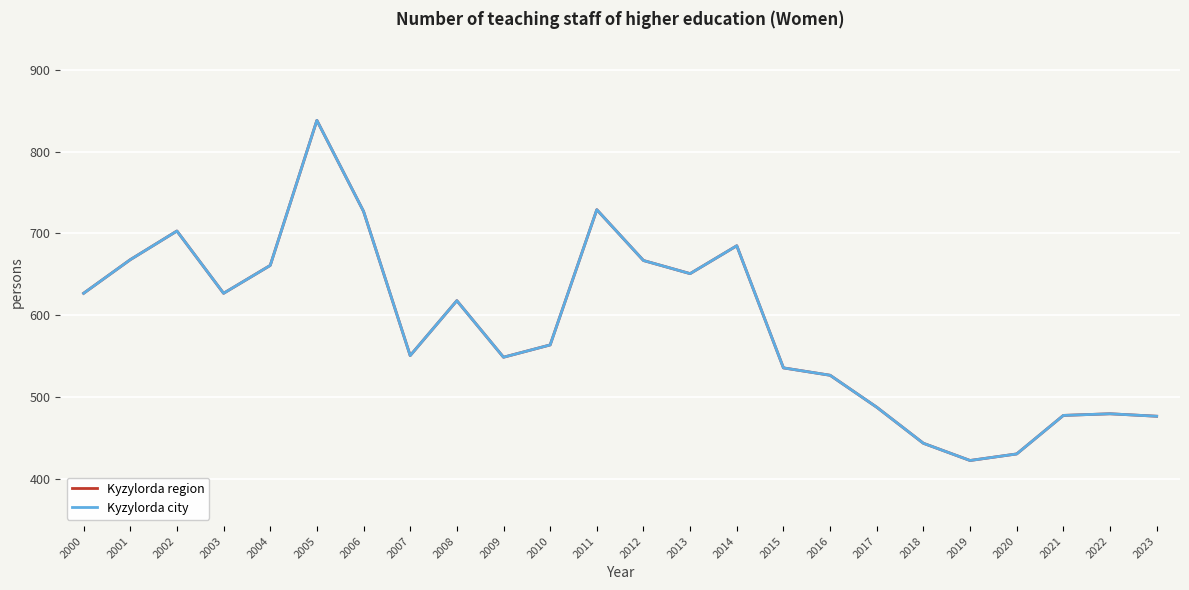

At which label does Kyzylorda region reach its minimum?

2019